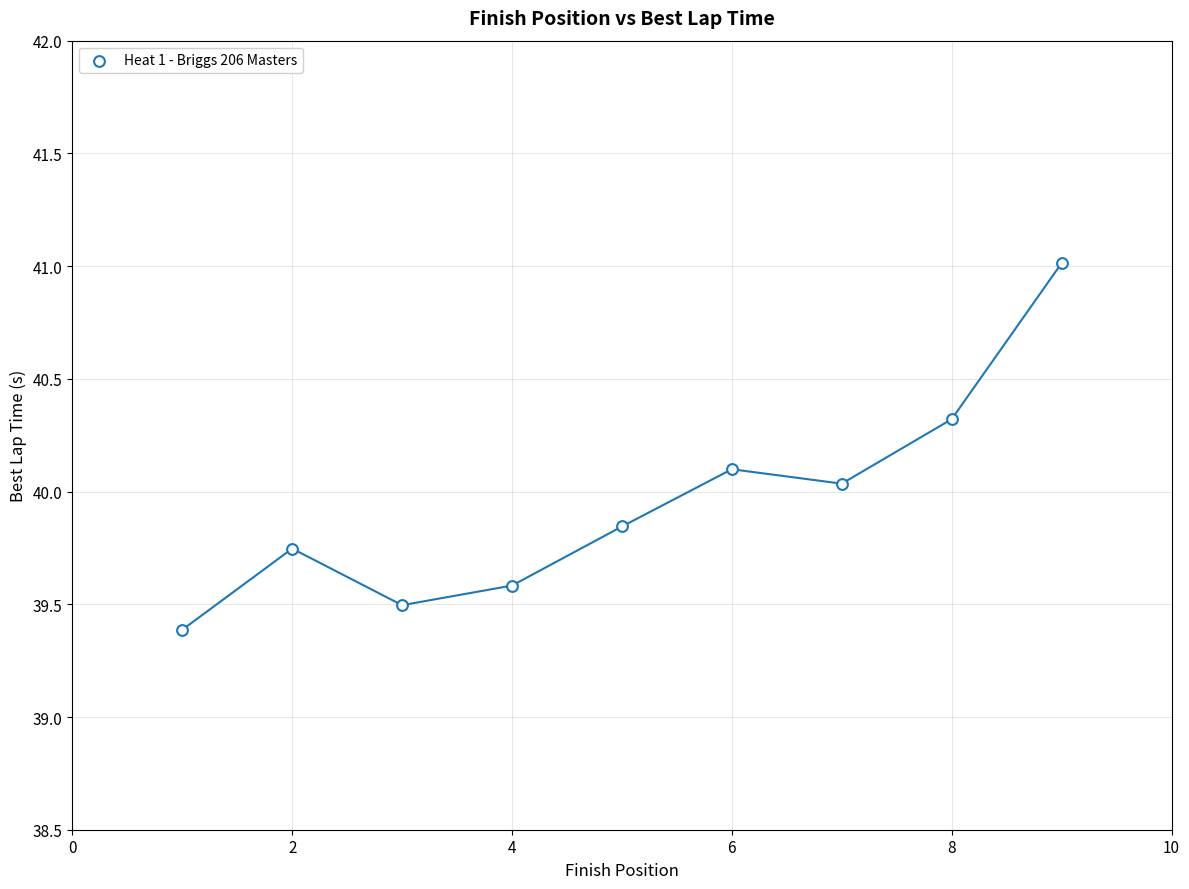

What is the range of X values (max minus min)?

8.0